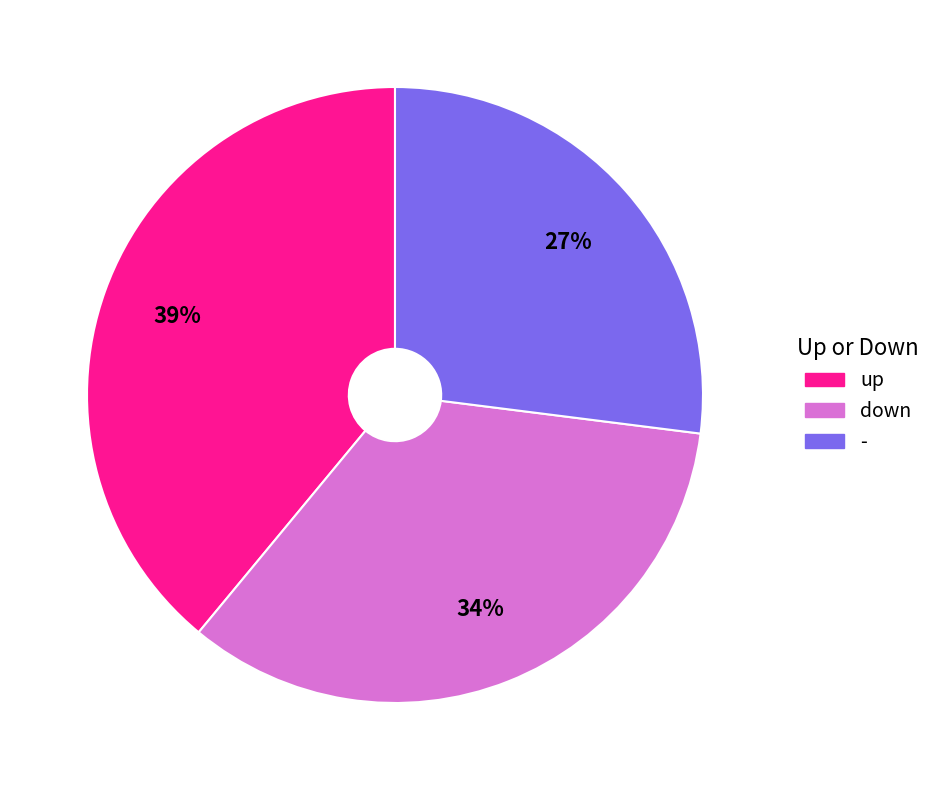

Is it true that down is 34% of the pie?

True